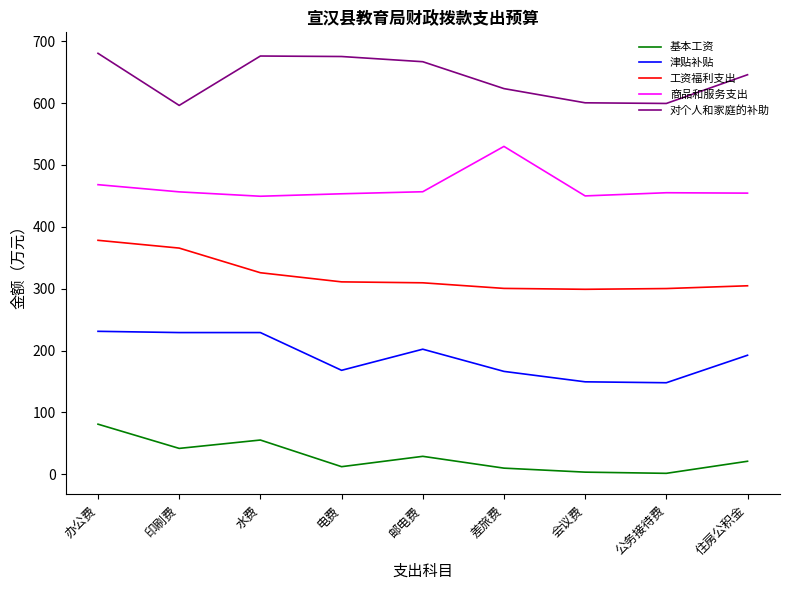

Count the number of data series in this chart.

5